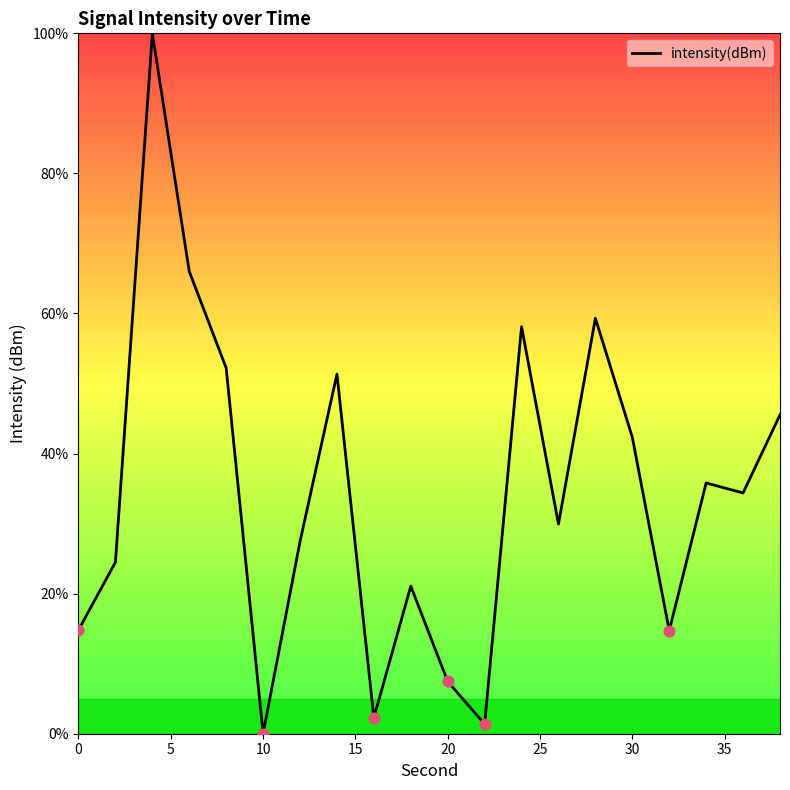

What is the maximum value shown in the chart?

100.0